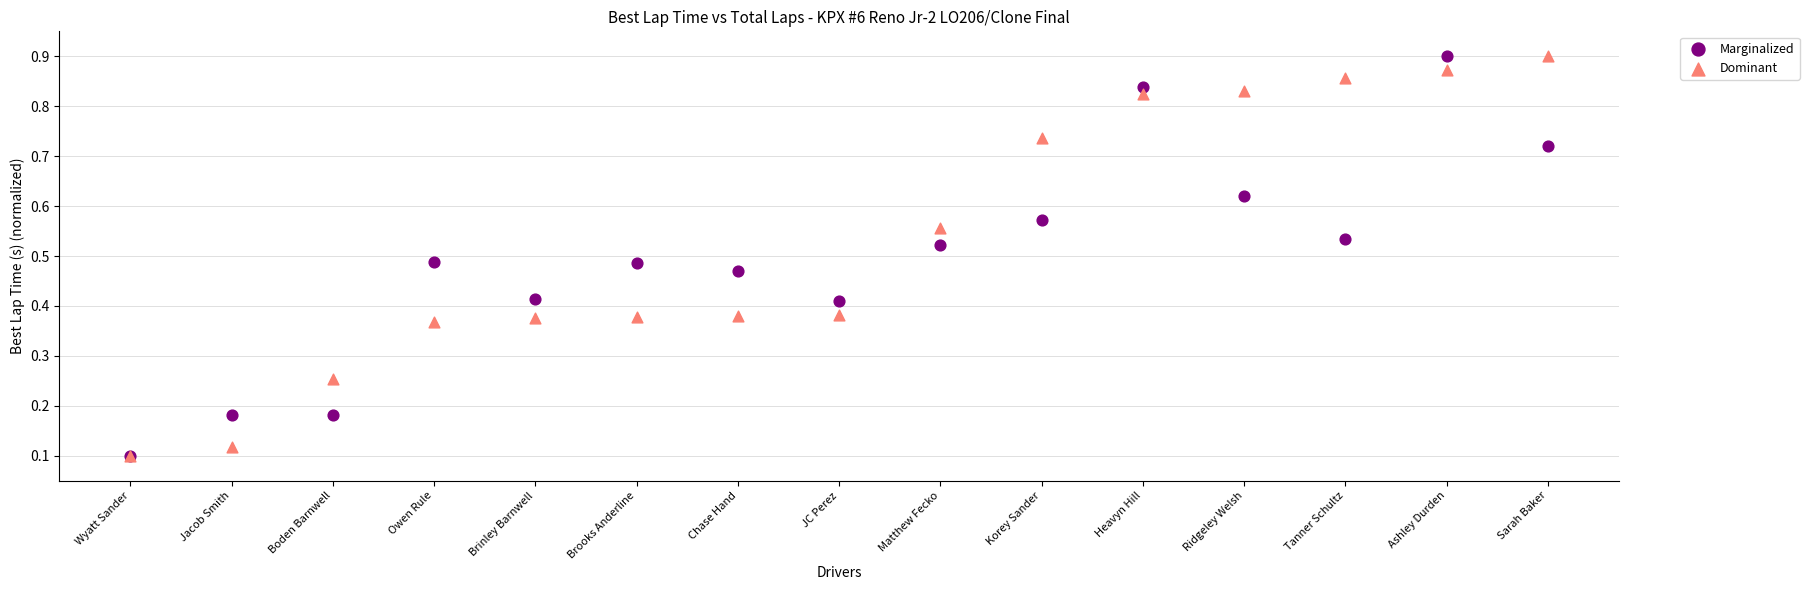

What are all the series names shown in the legend?

Marginalized, Dominant